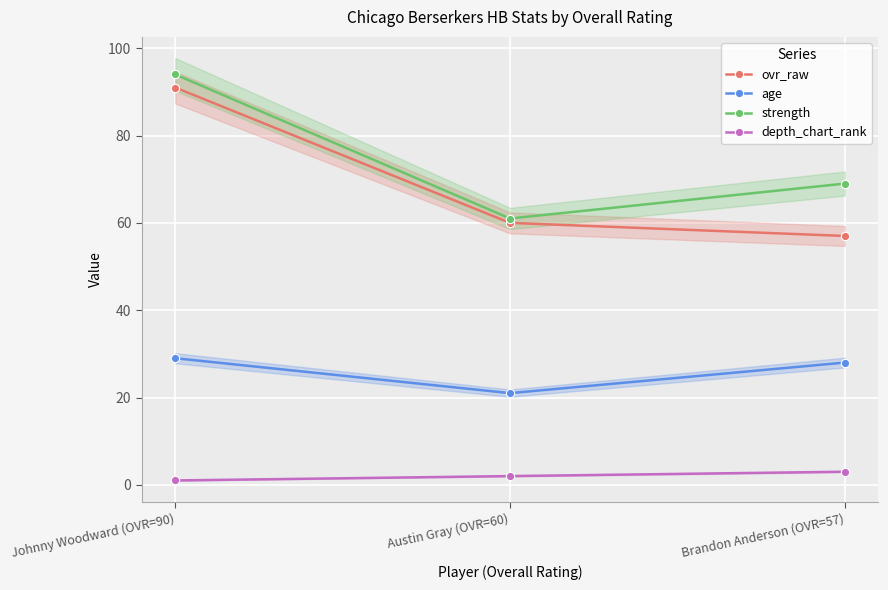

Is the value of depth_chart_rank at Brandon Anderson (OVR=57) greater than the value of strength at Brandon Anderson (OVR=57)?

No